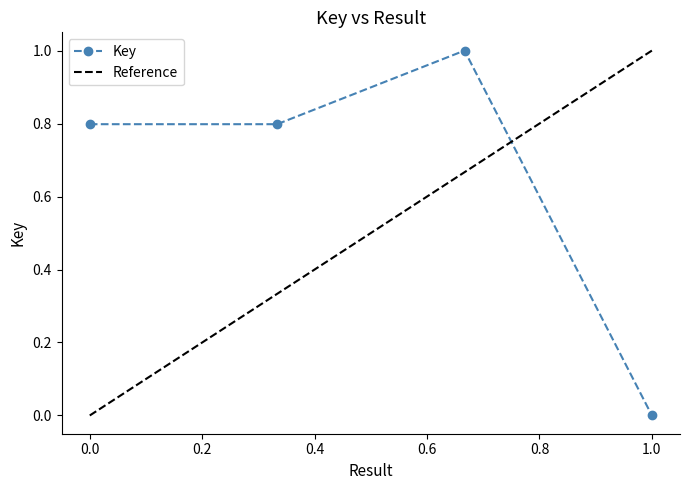

What is the average value?

0.6